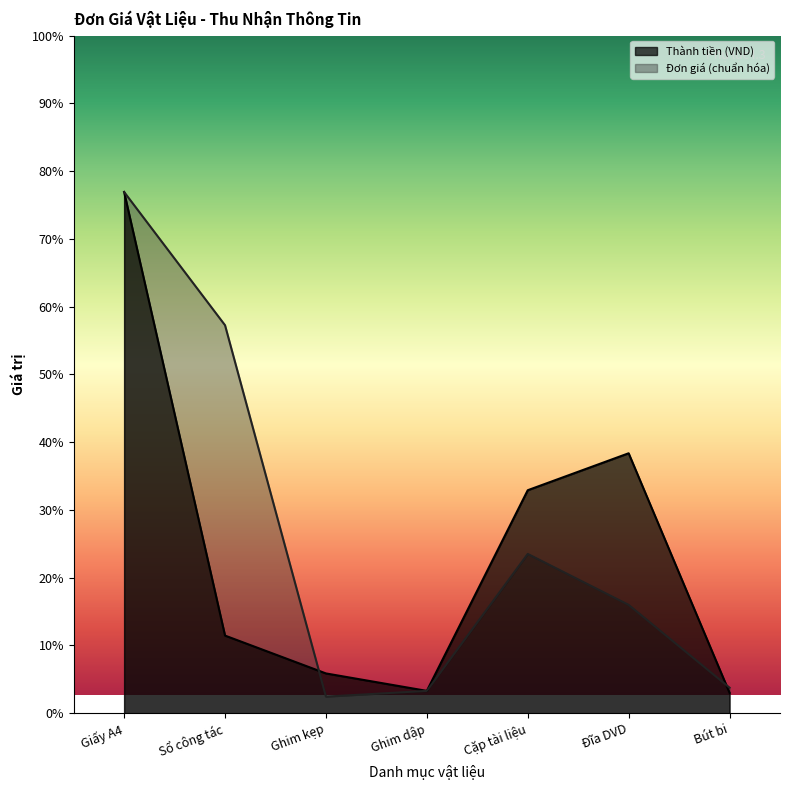

Reading left to right, what are all the values shown in this chart?

Thành tiền (VND): Giấy A4=0.0	Sổ công tác=0.0	Ghim kẹp=0.0	Ghim dập=0.0	Cặp tài liệu=0.0	Đĩa DVD=0.0	Bút bi=0.0
Đơn giá: Giấy A4=0.0	Sổ công tác=0.0	Ghim kẹp=0.0	Ghim dập=0.0	Cặp tài liệu=0.0	Đĩa DVD=0.0	Bút bi=0.0